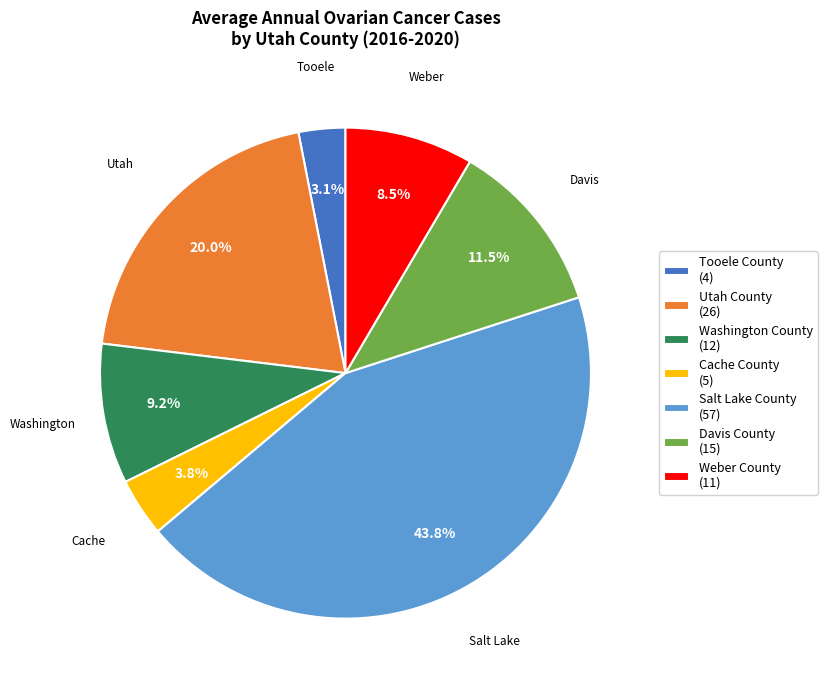

Between Washington County and Cache County, which is larger?

Washington County